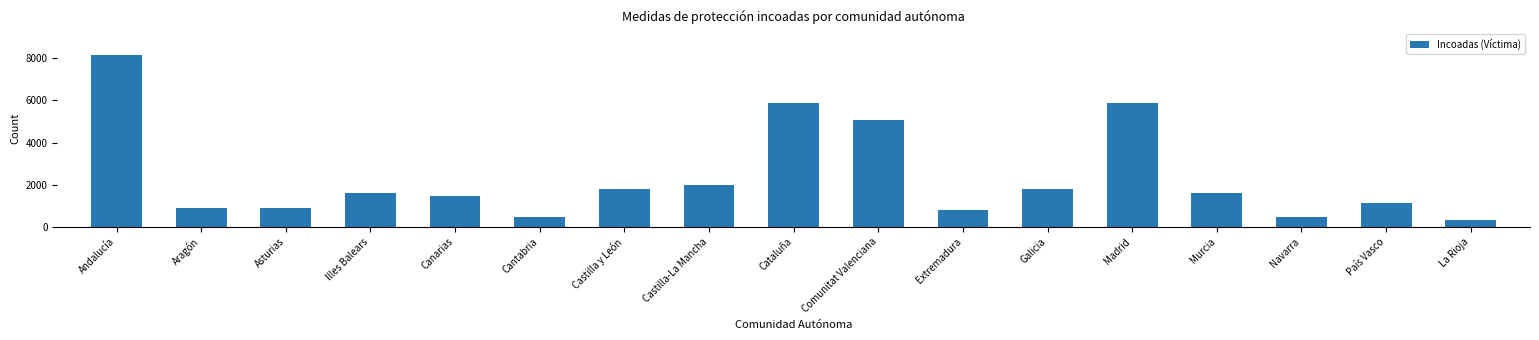

What is the difference between the maximum and minimum values?

7831